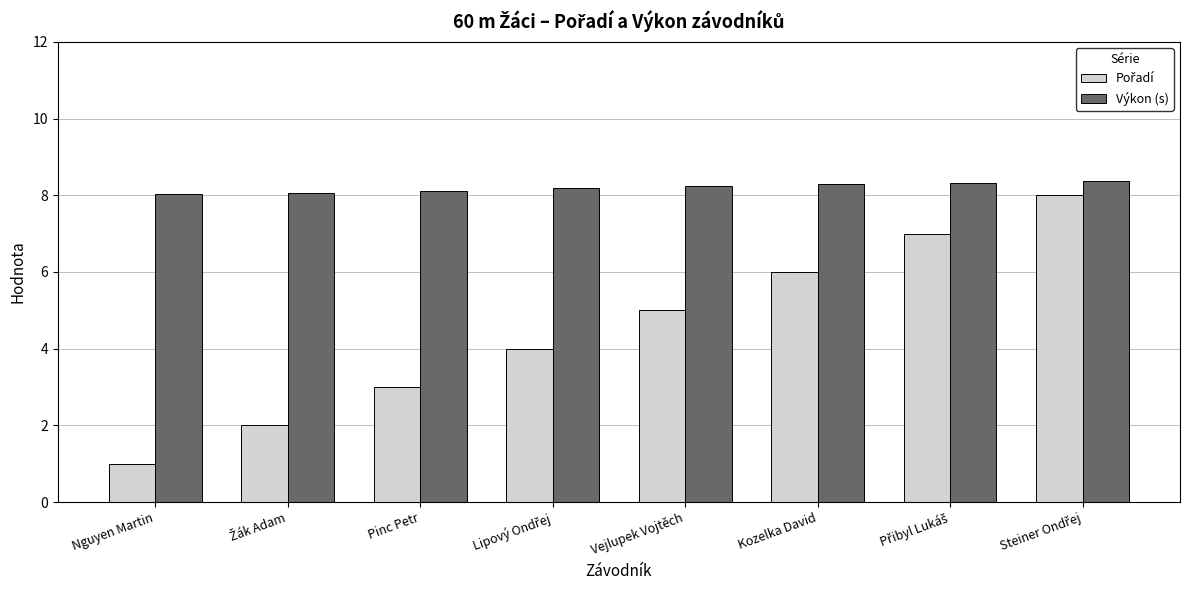

Which series has the largest total across all categories?

Výkon (s)